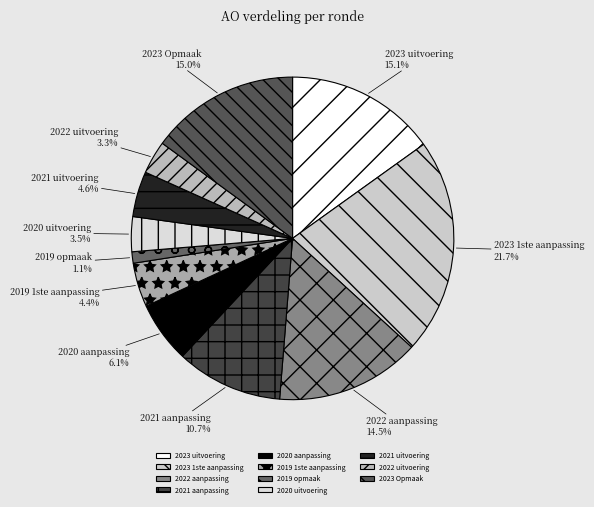

What percentage is NOT represented by 2023 uitvoering?

84.9%